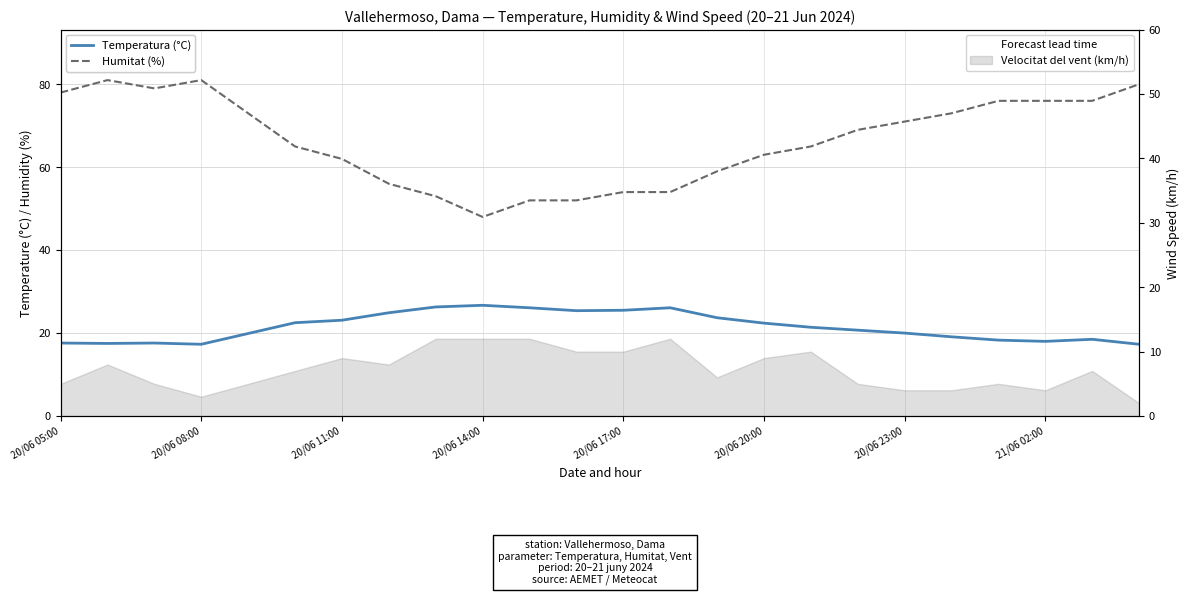

How many data points does each series have?

24